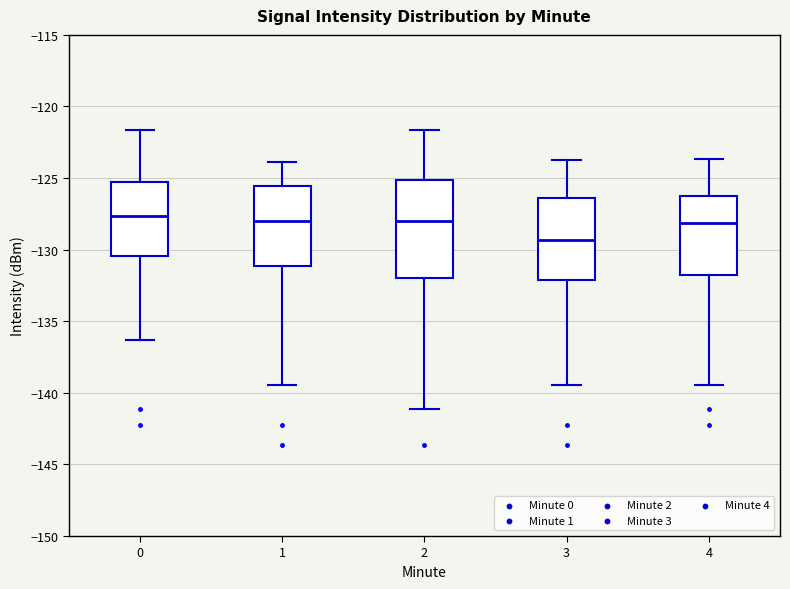

Reading left to right, read every box against the y-axis: the position of its median line, the range the box covers, and the ends of its whiskers. The values are not printed on the chart, so give them approximately, as read against the axis.

0: median -127.5, box -130.5 to -125.5, whiskers -136.5 to -121.5
1: median -128.0, box -131.0 to -125.5, whiskers -139.5 to -124.0
2: median -128.0, box -132.0 to -125.0, whiskers -141.0 to -121.5
3: median -129.5, box -132.0 to -126.5, whiskers -139.5 to -124.0
4: median -128.0, box -132.0 to -126.0, whiskers -139.5 to -123.5